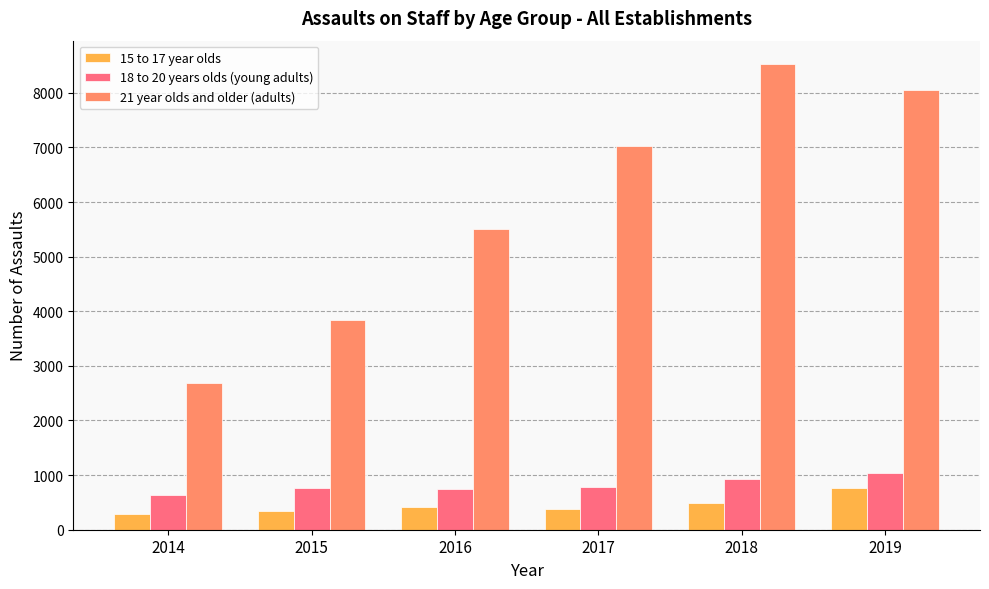

Which series has the largest total across all categories?

21 year olds and older (adults)